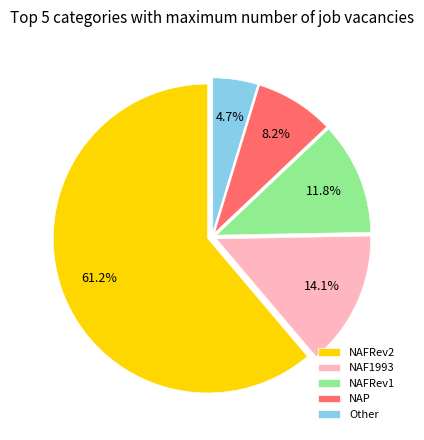

Which slice is the smallest?

Other